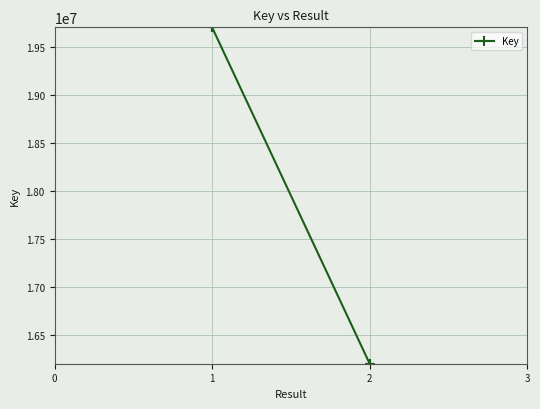

Is this an area chart (filled region under the line)?

No